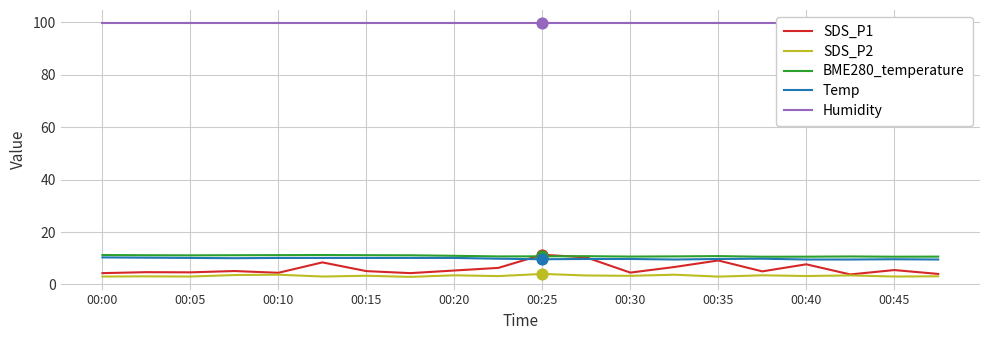

The value of SDS_P2 at 00:35 is 3.0. True or false?

True